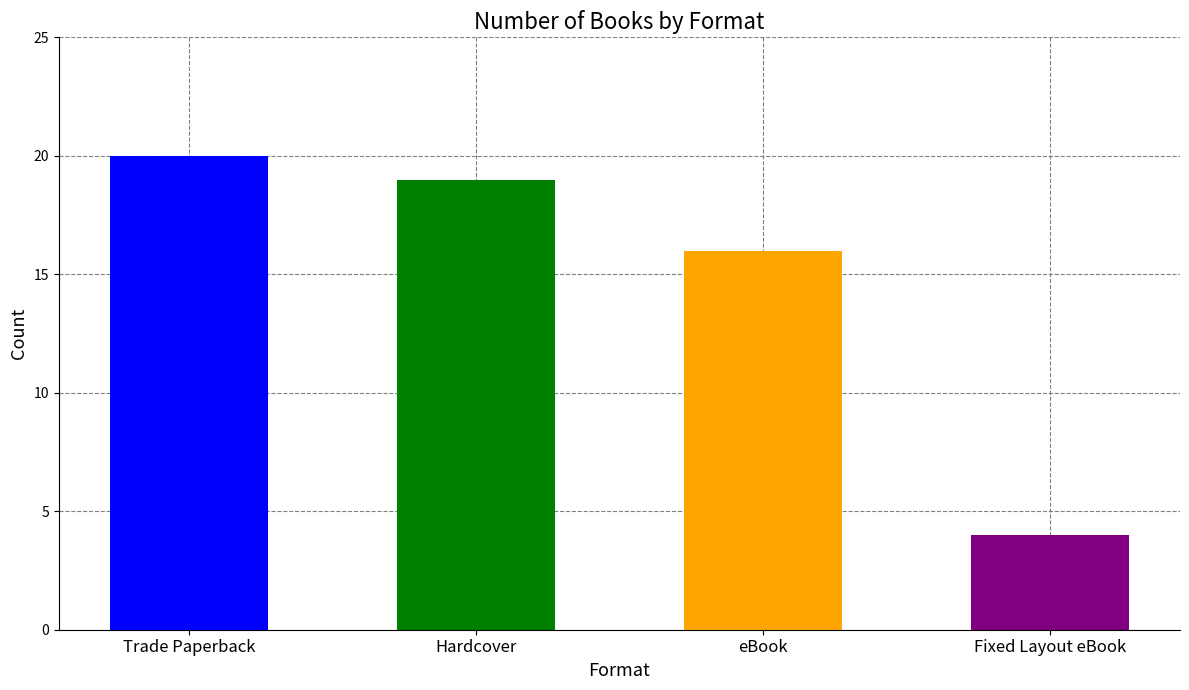

What is the label of the 1st bar from the left?

Trade Paperback